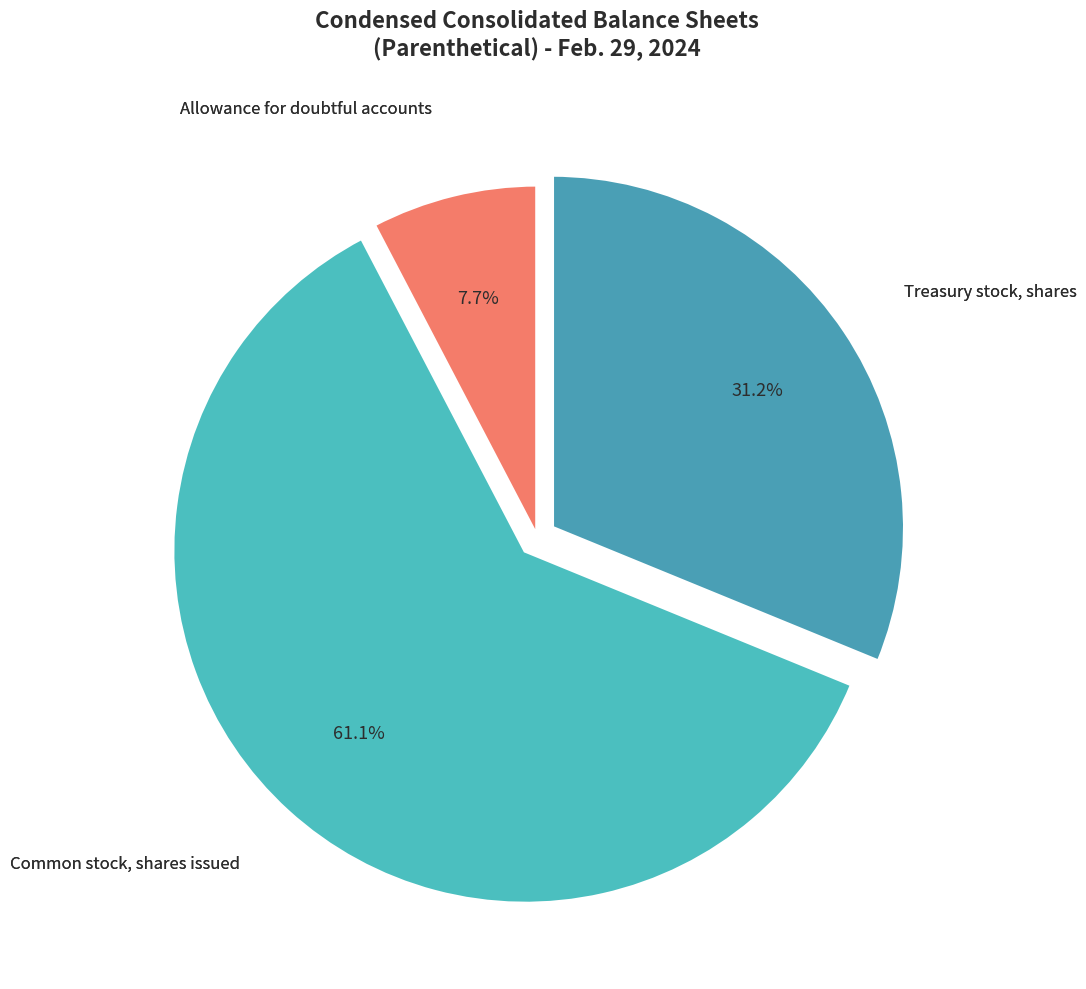

The Allowance for doubtful accounts slice represents 8% of the pie. True or false?

True